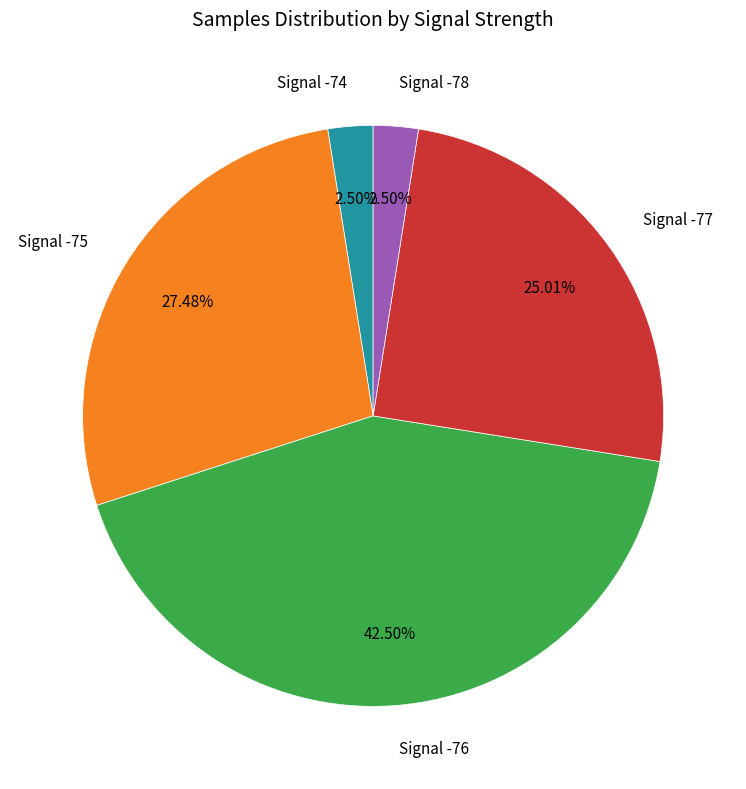

Does any single category account for the majority?

No